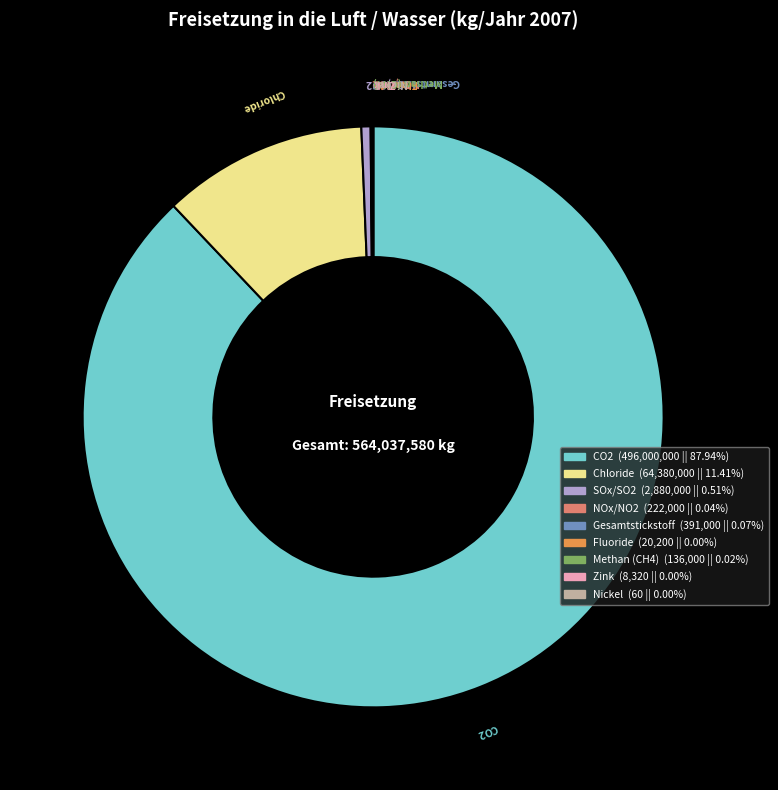

Does any single category account for the majority?

Yes